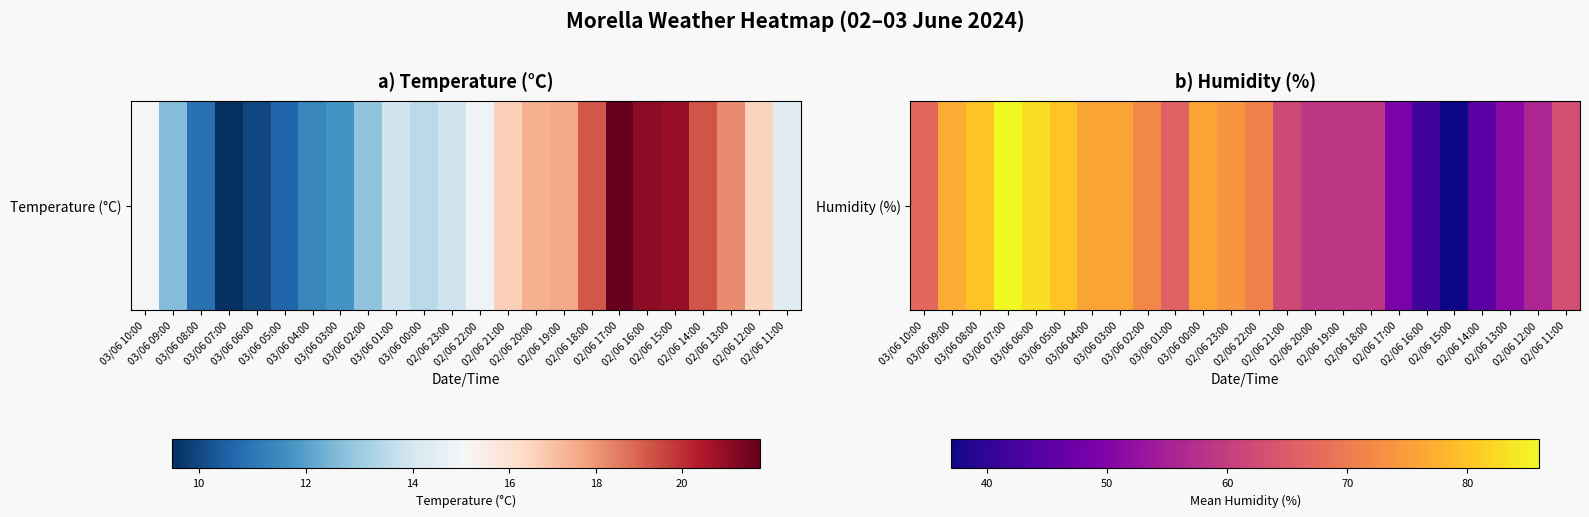

Reading left to right, transcribe all the data shown in this chart.

03/06 10:00=67	03/06 09:00=77	03/06 08:00=80	03/06 07:00=86	03/06 06:00=83	03/06 05:00=80	03/06 04:00=76	03/06 03:00=76	03/06 02:00=72	03/06 01:00=66	03/06 00:00=76	02/06 23:00=74	02/06 22:00=71	02/06 21:00=62	02/06 20:00=59	02/06 19:00=59	02/06 18:00=59	02/06 17:00=49	02/06 16:00=42	02/06 15:00=37	02/06 14:00=45	02/06 13:00=51	02/06 12:00=56	02/06 11:00=63